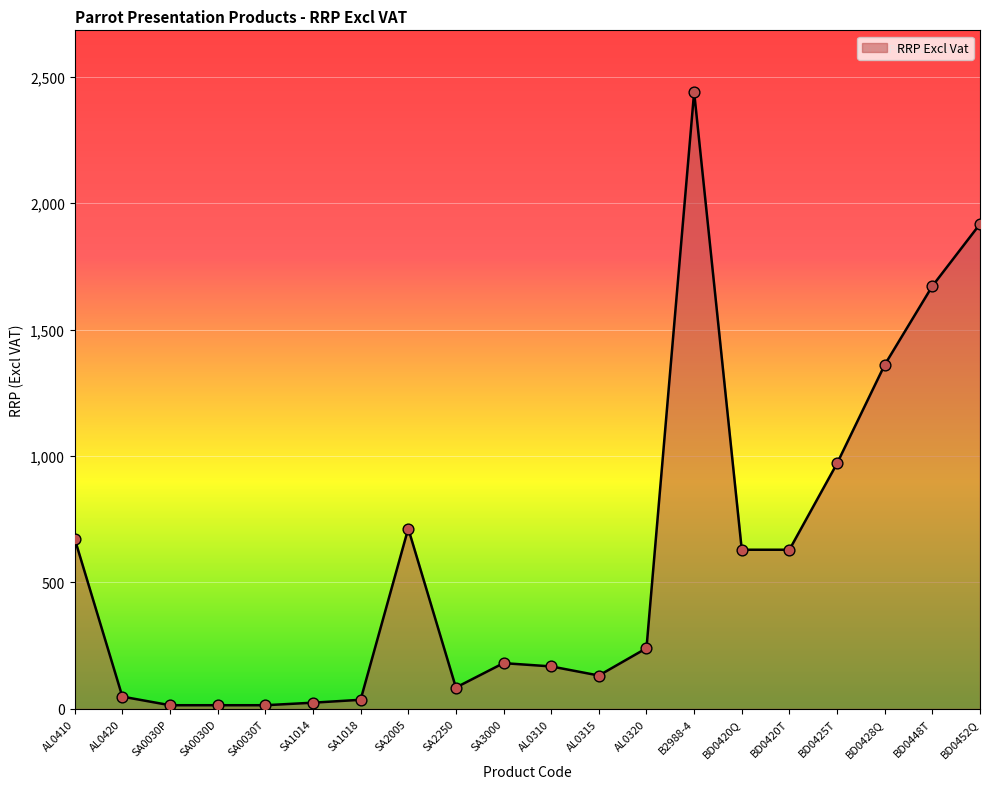

Approximately how many times larger is the value at BD0452Q compared to AL0410?

2.9